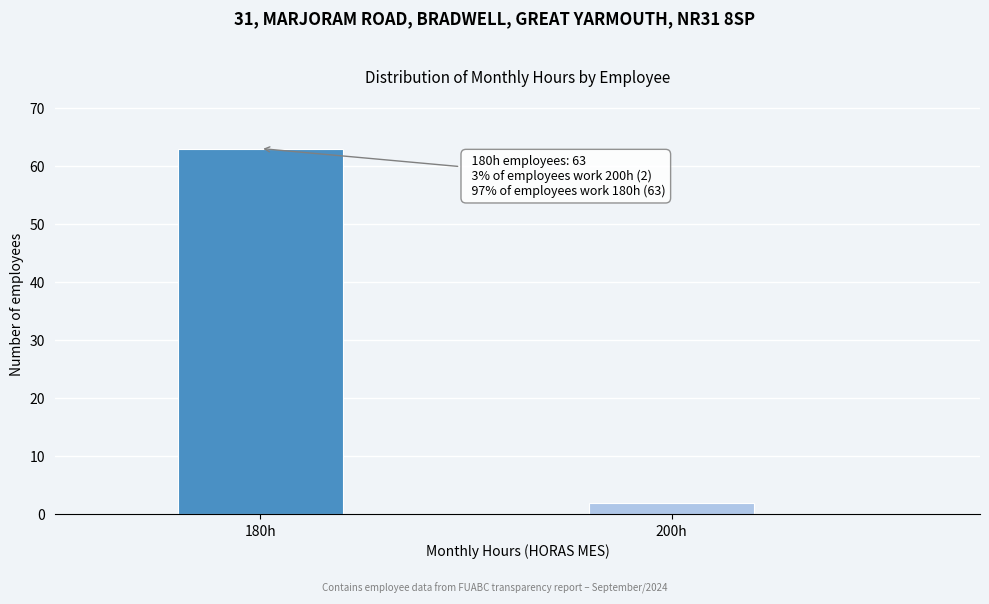

Reading left to right, what are all the values shown in this chart?

63	2